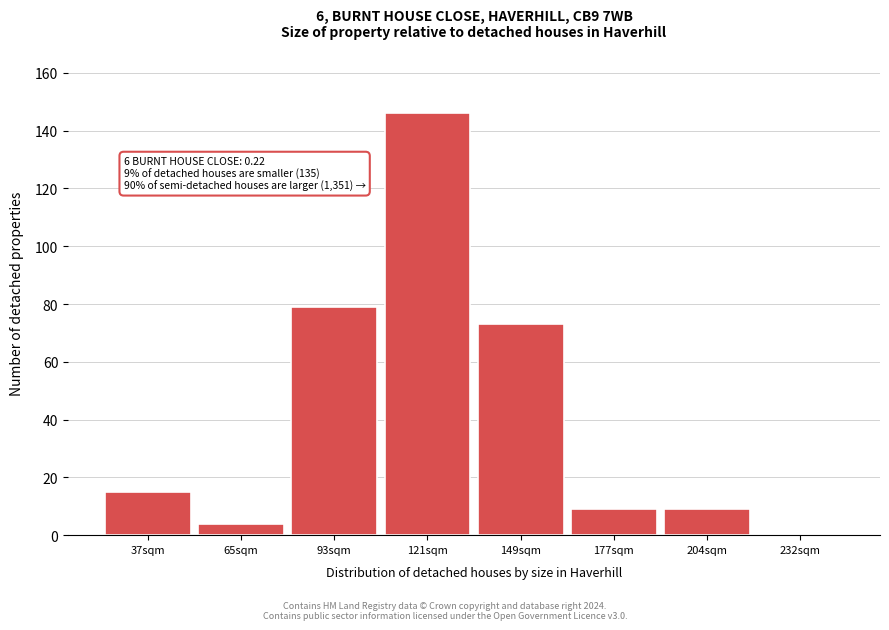

Reading left to right, transcribe all the data shown in this chart.

37sqm=15	65sqm=4	93sqm=79	121sqm=146	149sqm=73	177sqm=9	204sqm=9	232sqm=0